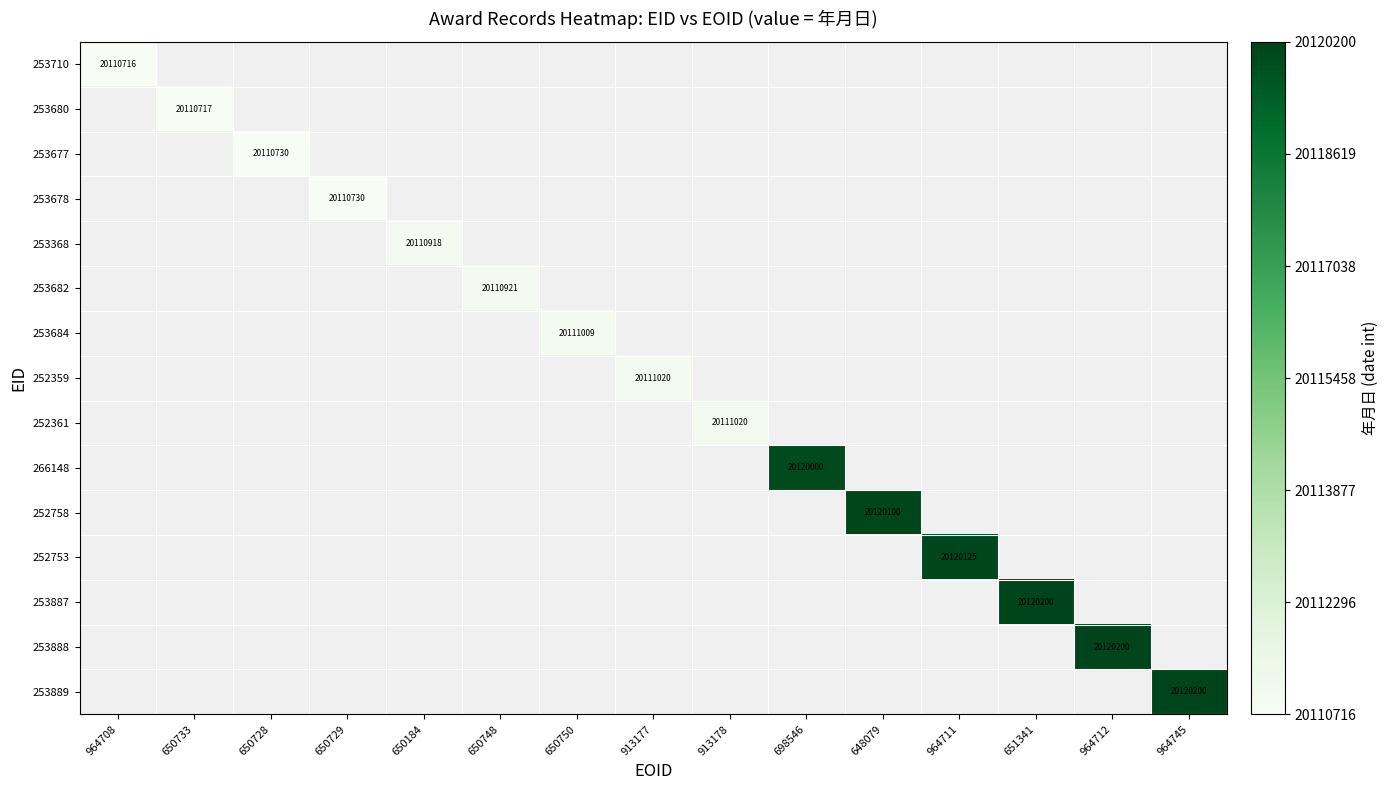

True or false: 253678 has a value of 11039179 at 650729.

False